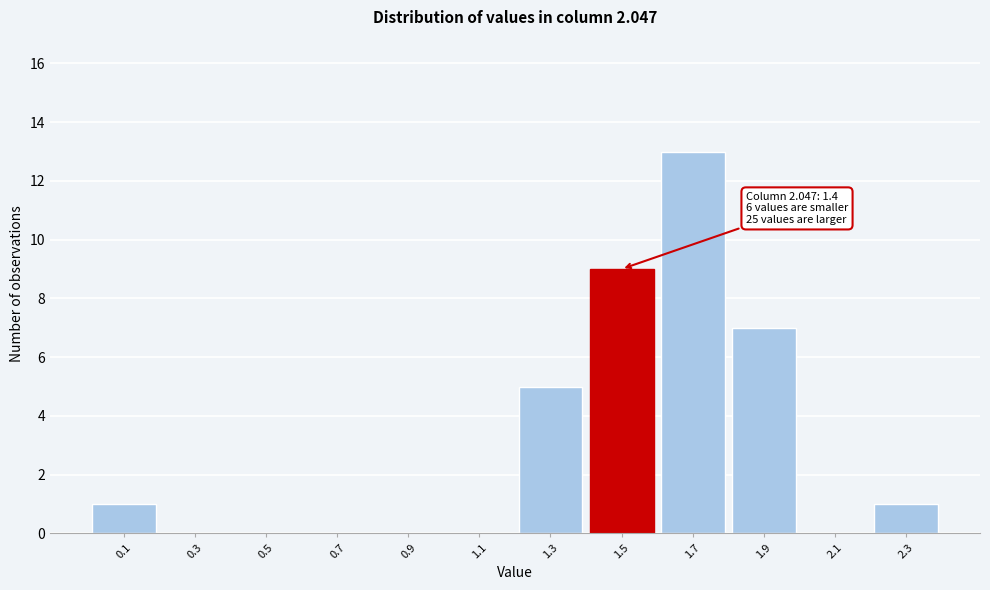

Over which range of the x-axis is the bar tallest?

1.6 to 1.8